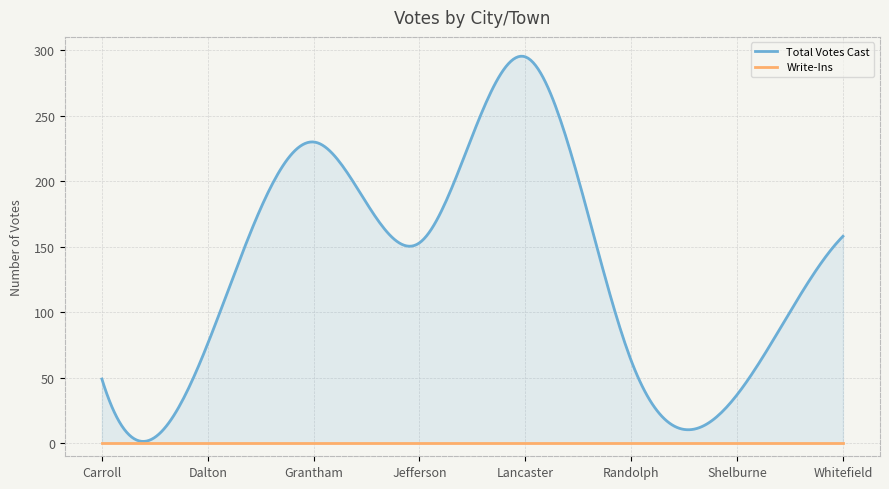

The Write-Ins series shows 0 at Randolph. True or false?

True